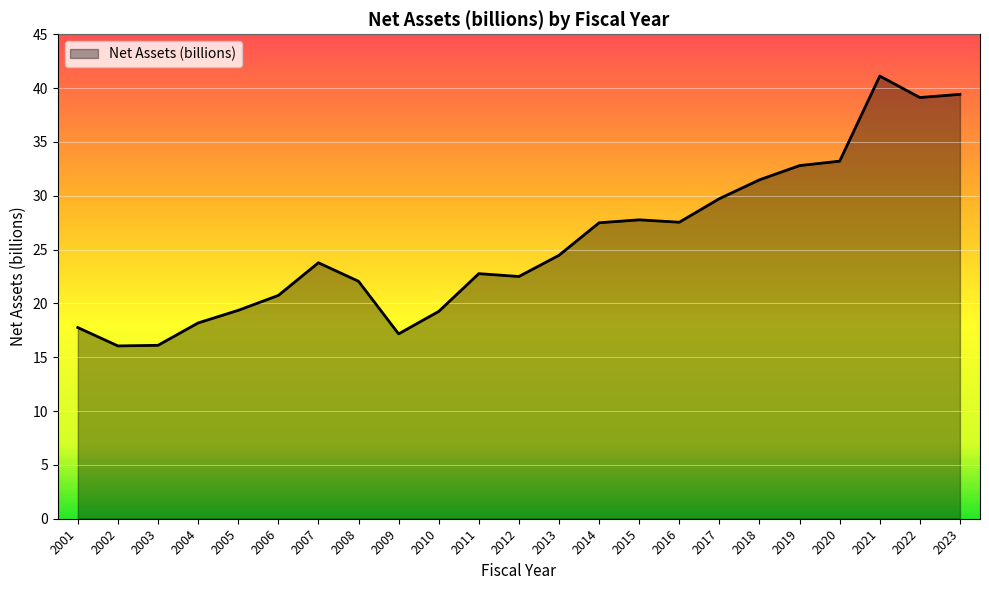

How many series are shown in this chart?

1